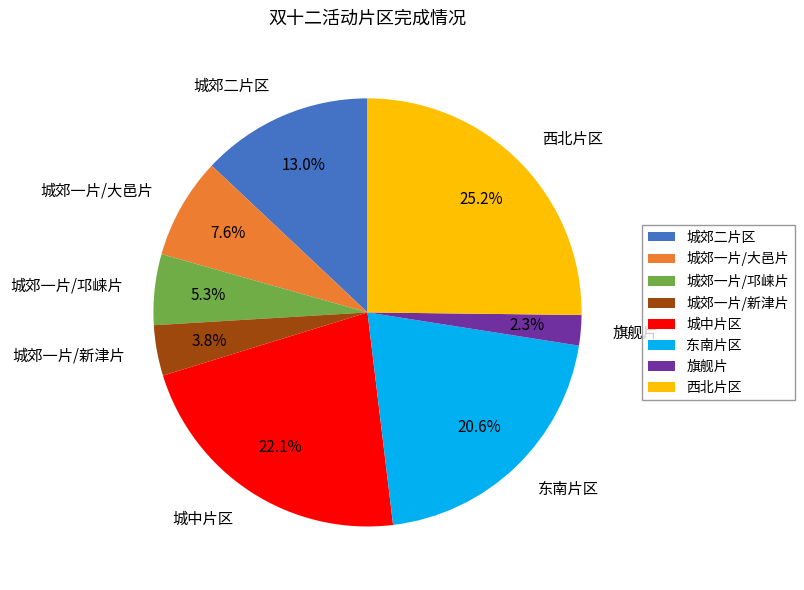

Does 城郊一片/邛崃片 represent more than half of the total?

No